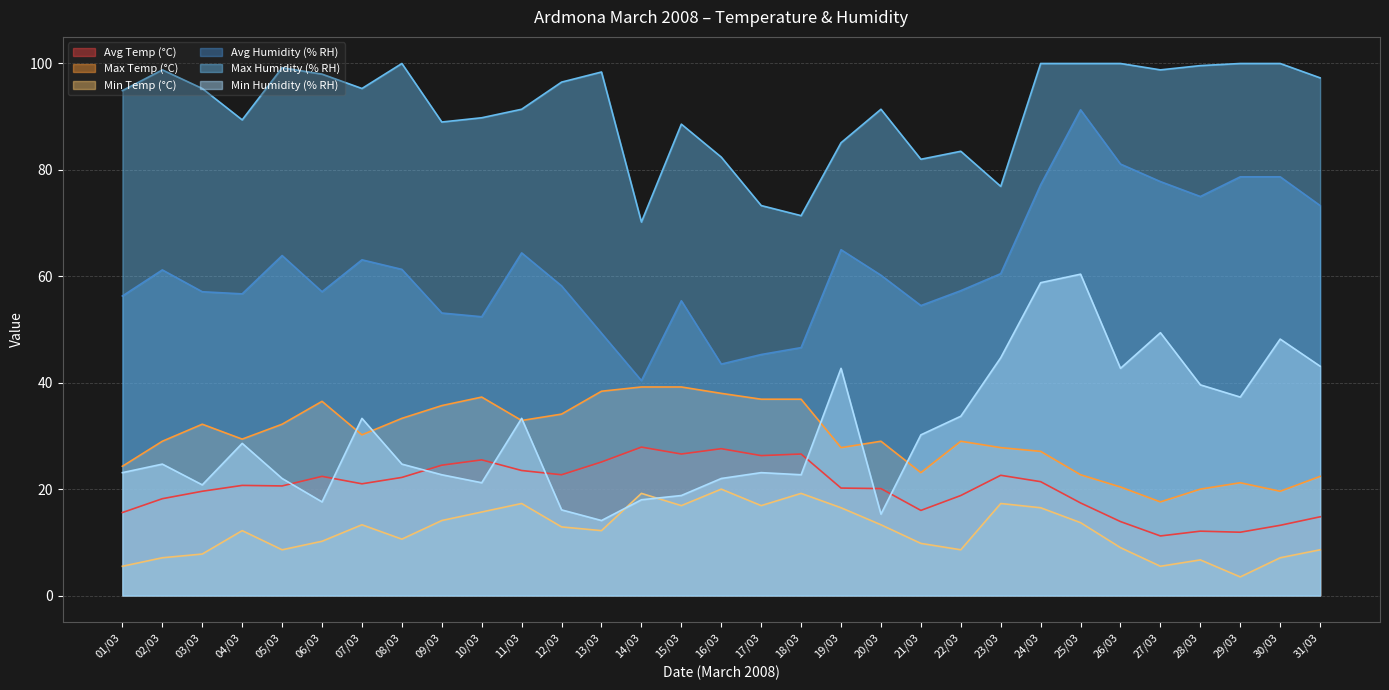

What value does the Min Humidity (% RH) series have at 27/03?

49.4